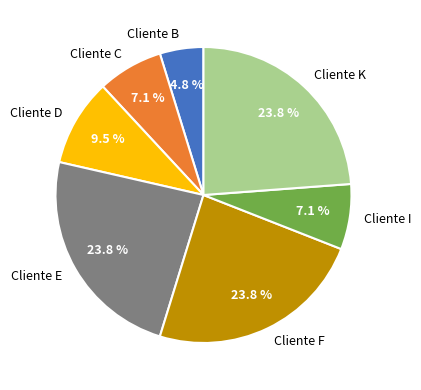

To the nearest percent, what is the combined percentage of Cliente I and Cliente E?

31%